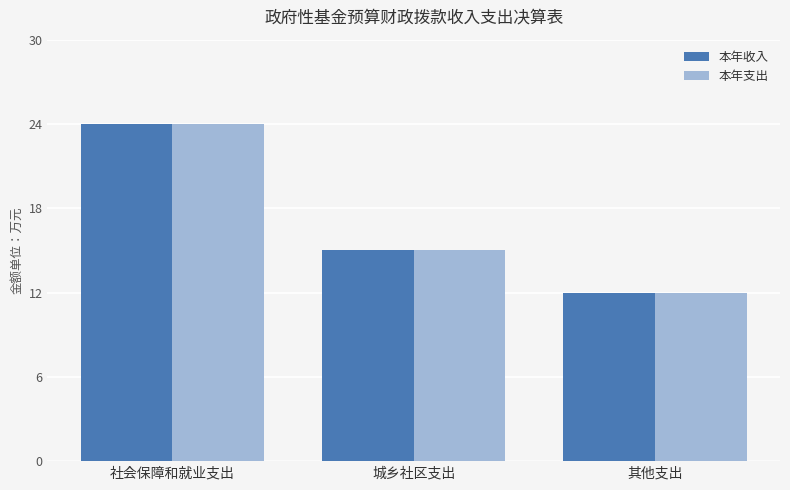

Reading left to right, what are all the values shown in this chart?

本年收入: 24	15	12
本年支出: 24	15	12